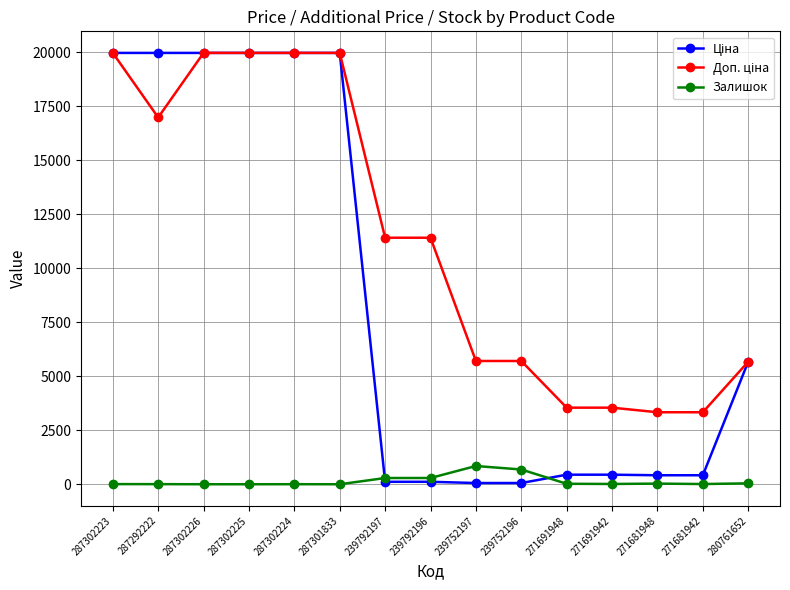

True or false: Залишок has a value of 5.0 at 287292222.

True